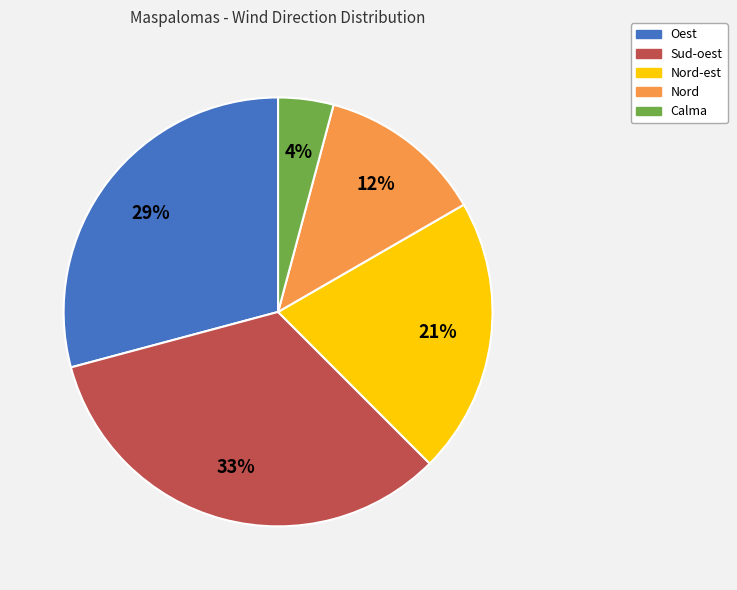

Does any single category account for the majority?

No